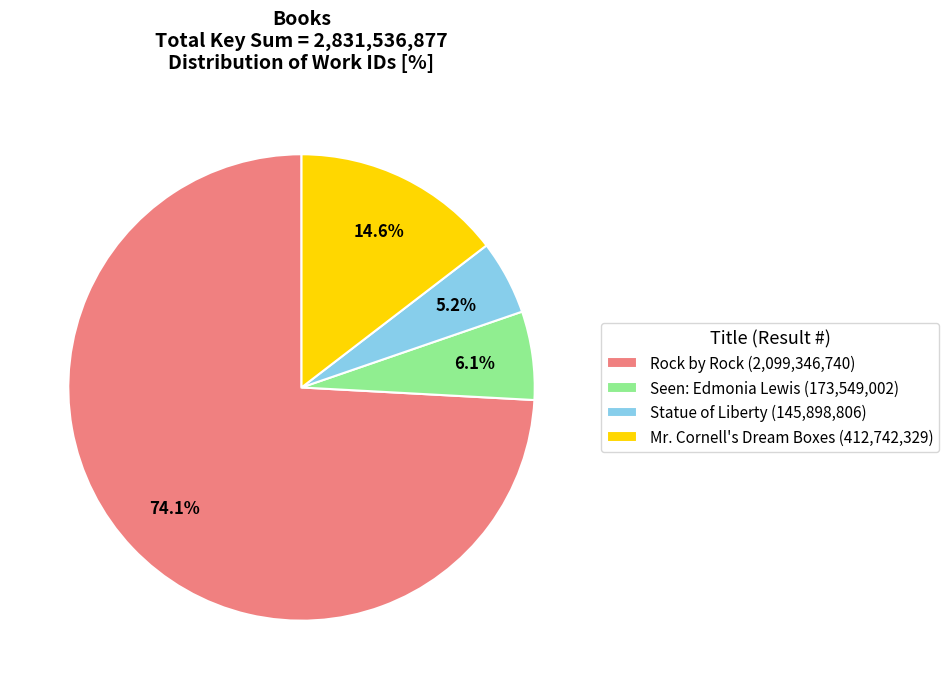

Which slice is the smallest?

Statue of Liberty